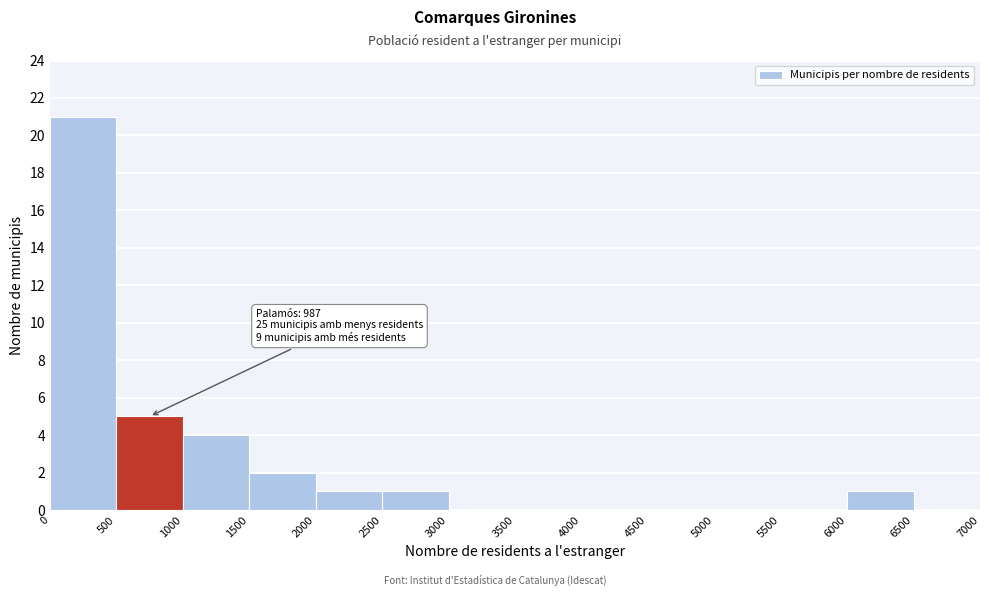

Over which range of the x-axis is the bar tallest?

0 to 500